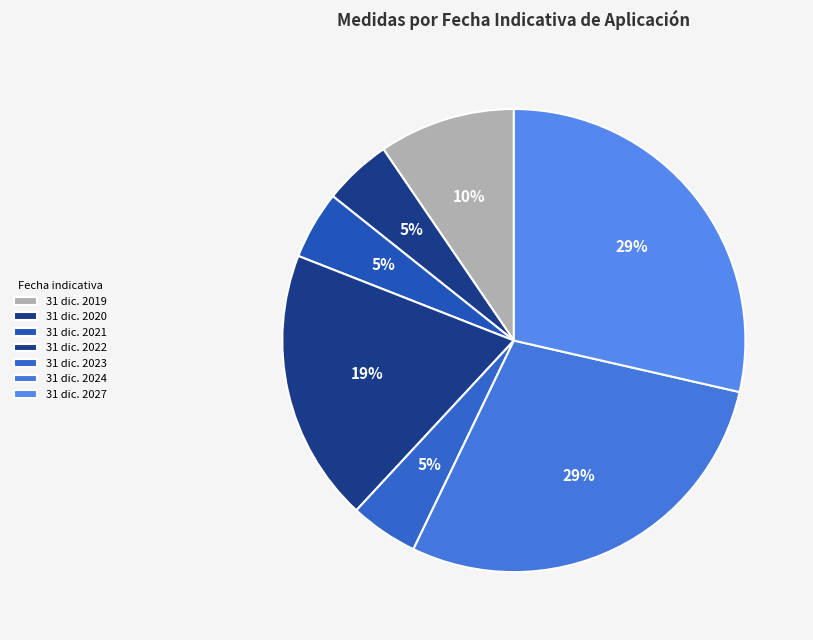

How many slices are in this pie chart?

7